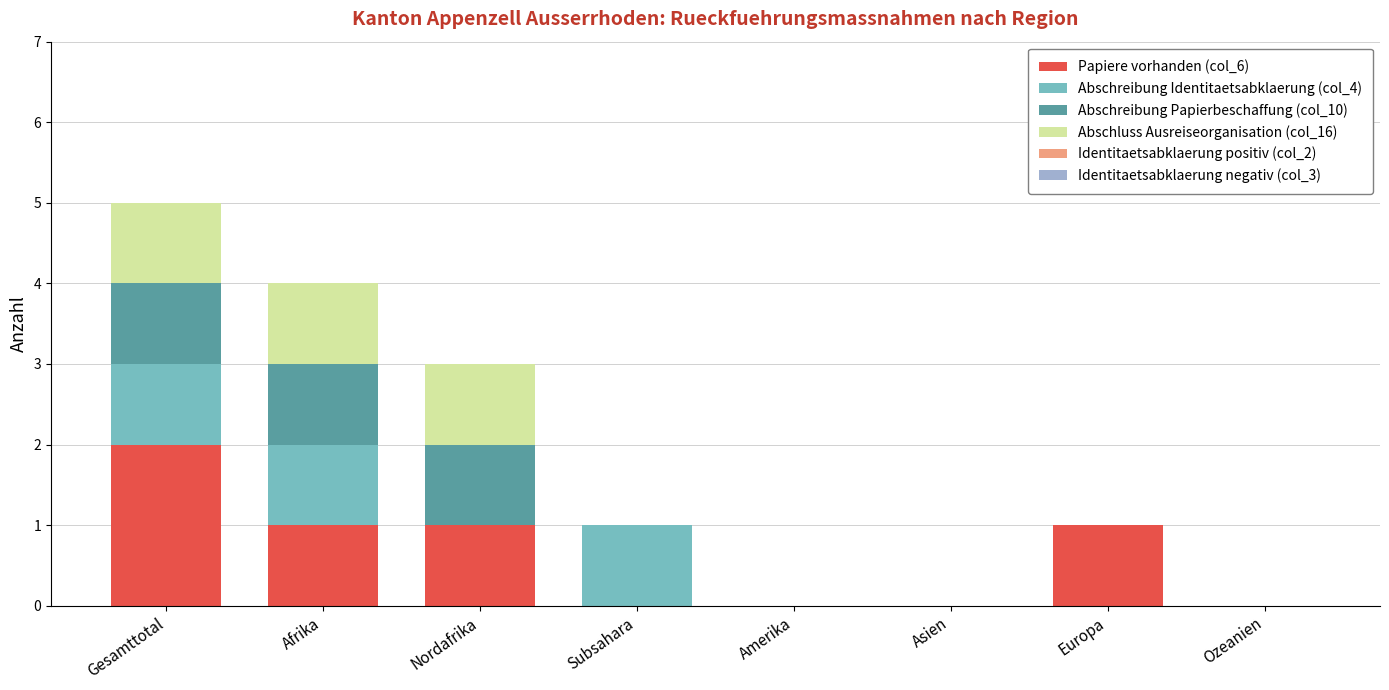

The Papiere vorhanden (col_6) series shows 0 at Amerika. True or false?

True